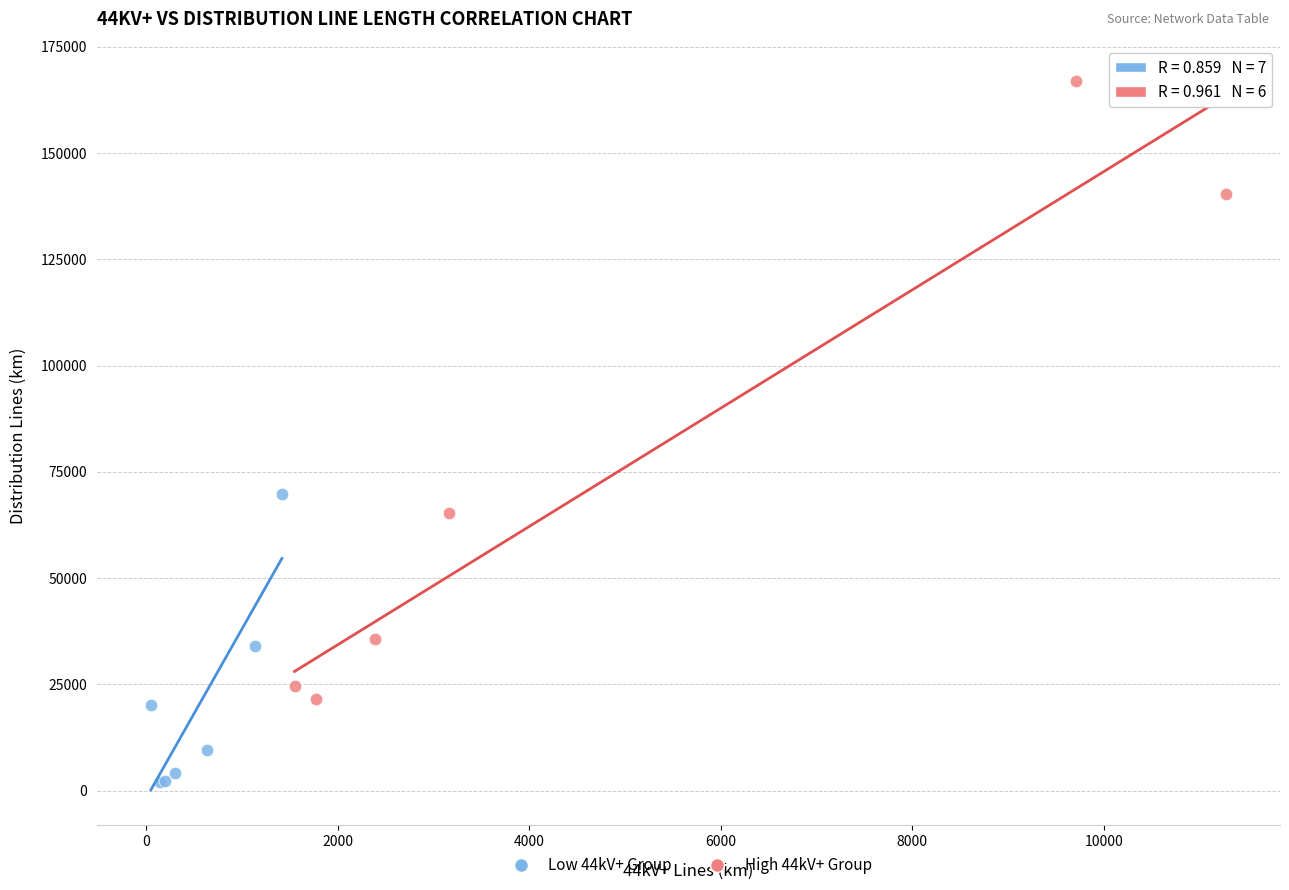

Which series contains the lowest Y value?

Low 44kV+ Group